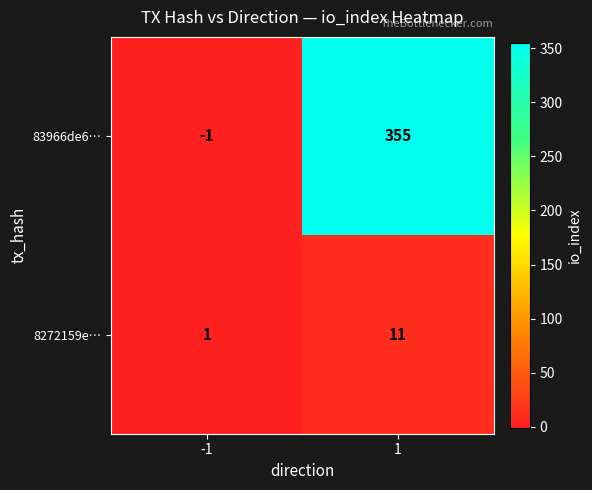

What is the maximum value for 8272159e…?

11